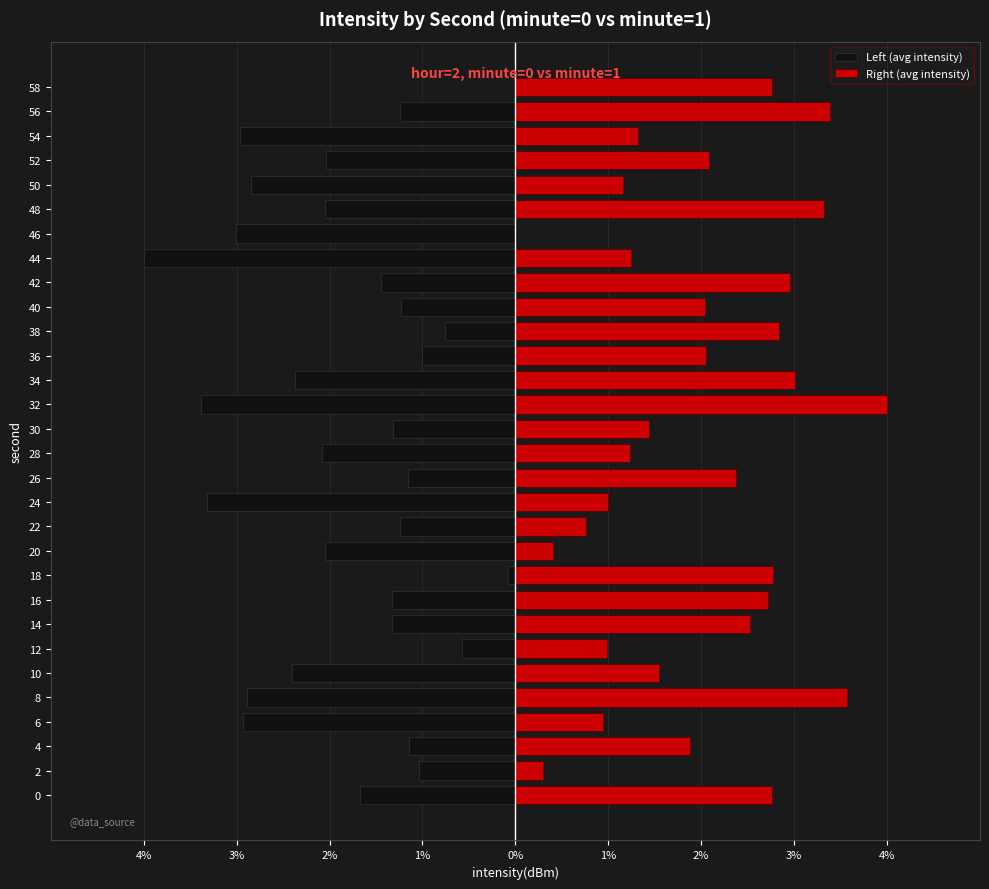

Between 10 and 18, which series saw the biggest shift?

Left (avg intensity)